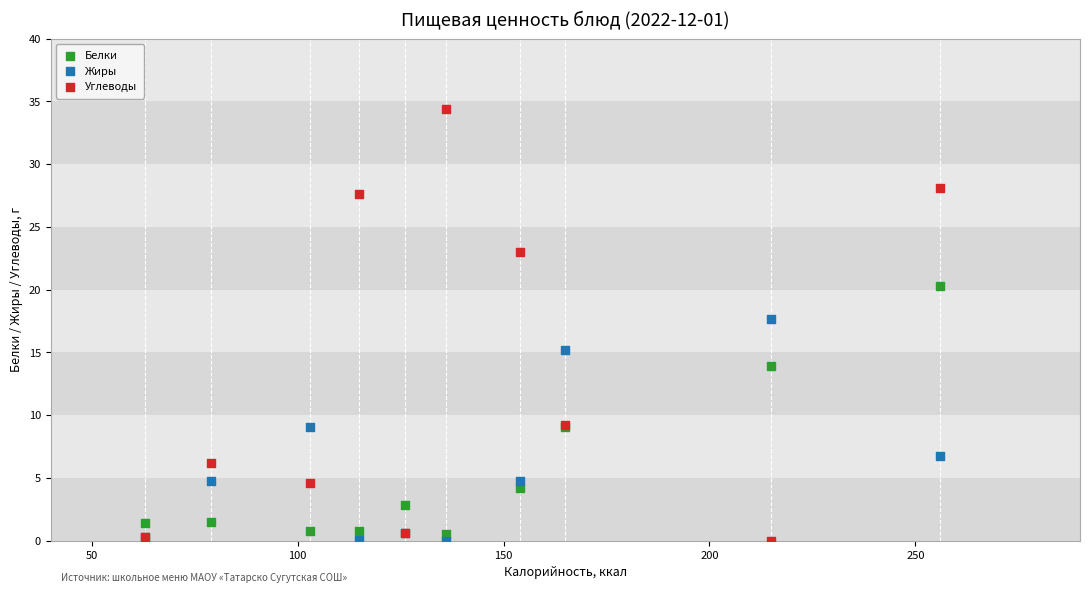

In the Углеводы series, what Y value is closest to 17?

23.0